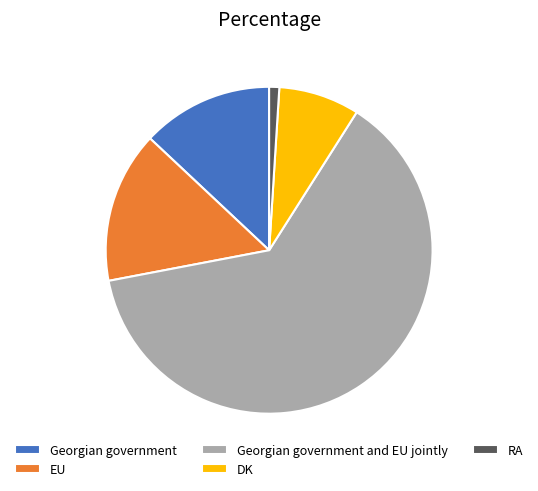

Which slice is the largest?

Georgian government and EU jointly